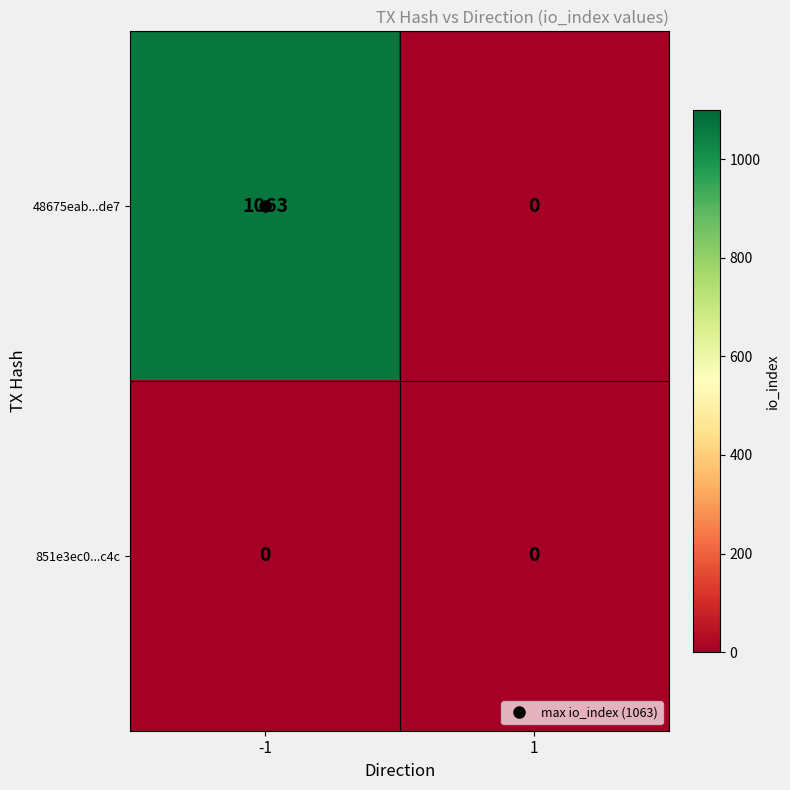

At how many categories does at least one series exceed 437?

1